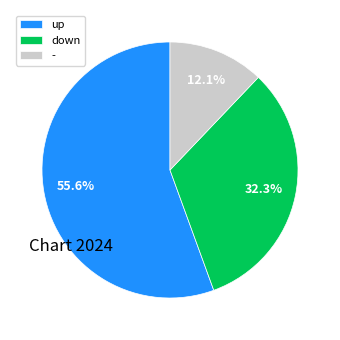

Do up and down together represent more than half of the pie?

Yes